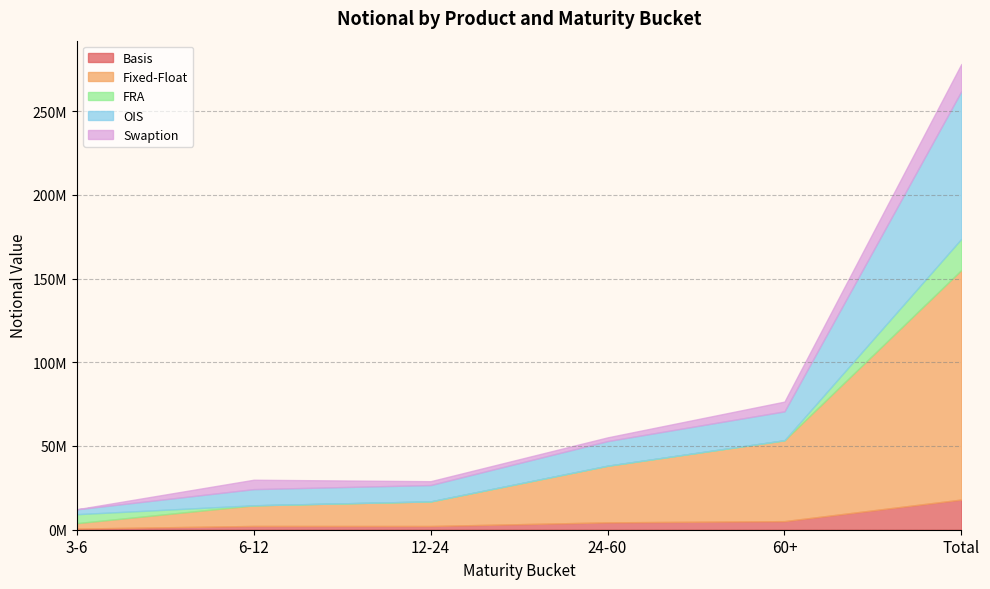

Which series changed the most between 24-60 and Total?

Fixed-Float